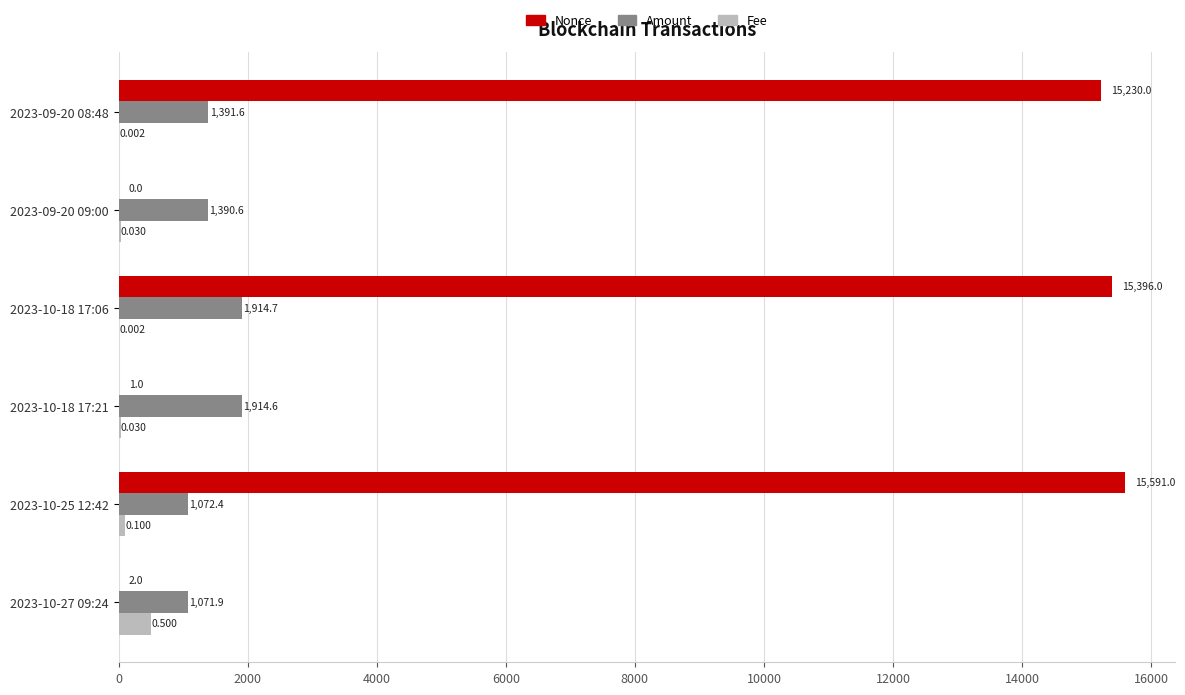

Which series changed the most between 2023-09-20 08:48 and 2023-09-20 09:00?

Nonce